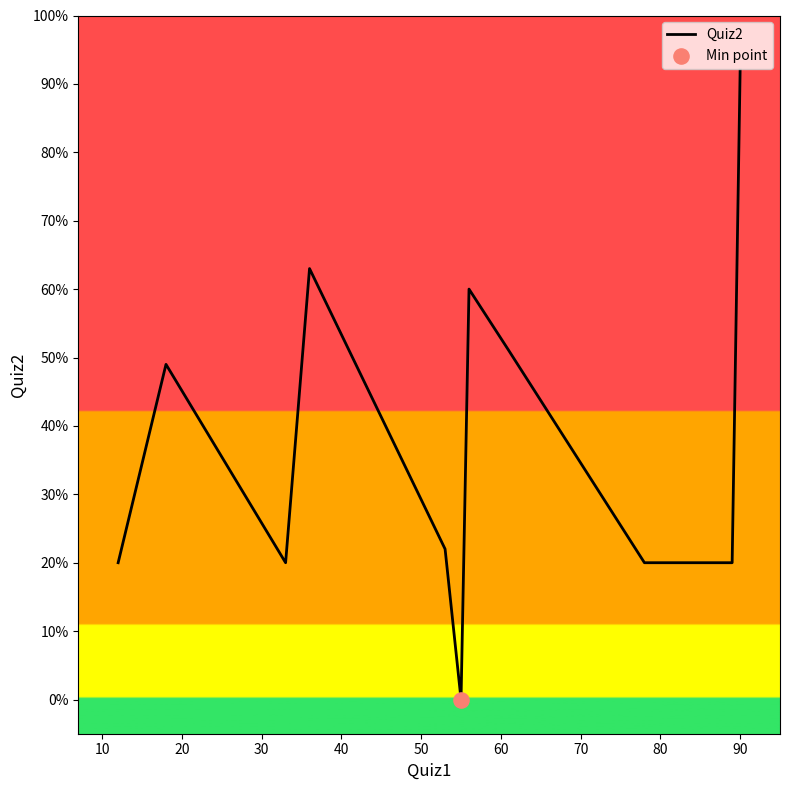

What is the greatest value displayed?

92